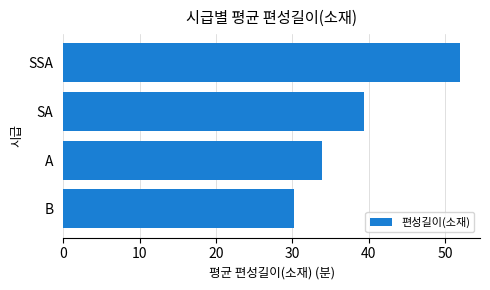

The value at B is 40.7. True or false?

False